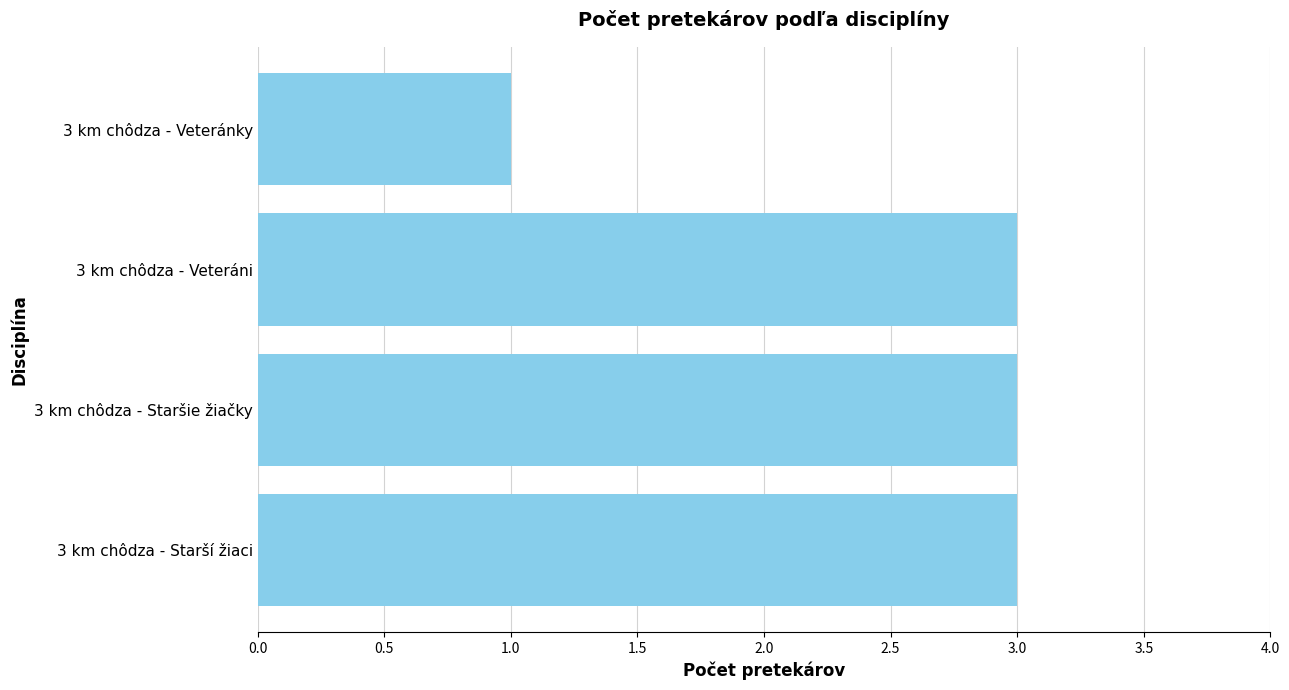

Reading top to bottom, what are all the values shown in this chart?

3 km chôdza - Veteránky=1	3 km chôdza - Veteráni=3	3 km chôdza - Staršie žiačky=3	3 km chôdza - Starší žiaci=3